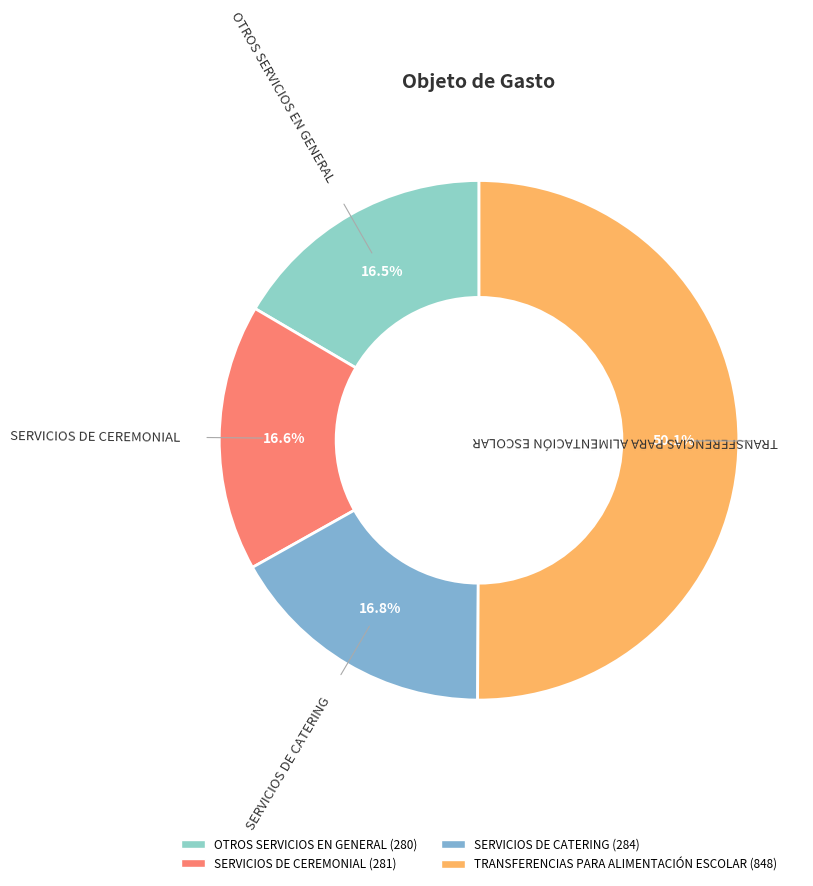

True or false: TRANSFERENCIAS PARA ALIMENTACIÓN ESCOLAR accounts for 43% of the total.

False